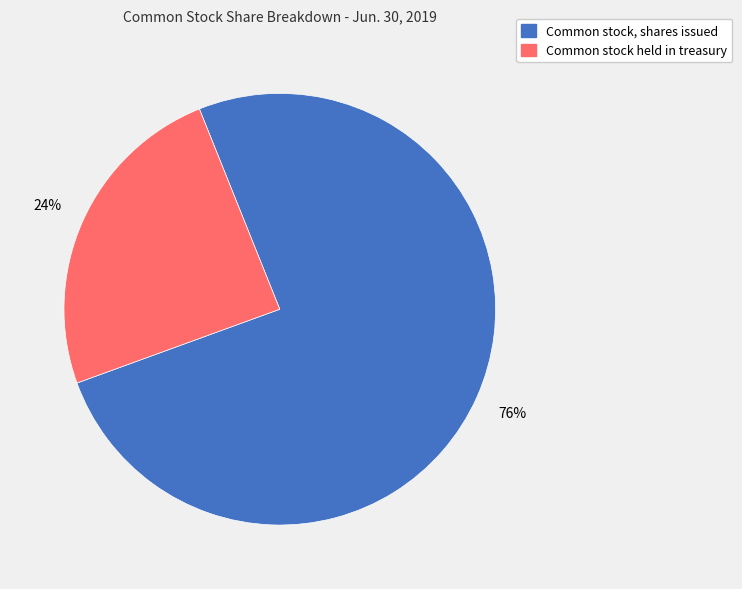

To the nearest percent, what is the average slice percentage?

50%